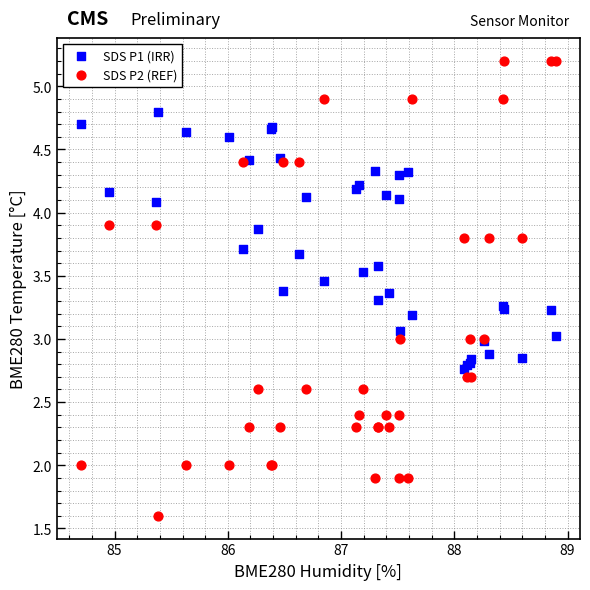

Which series reaches the minimum Y coordinate?

SDS P2 (REF)